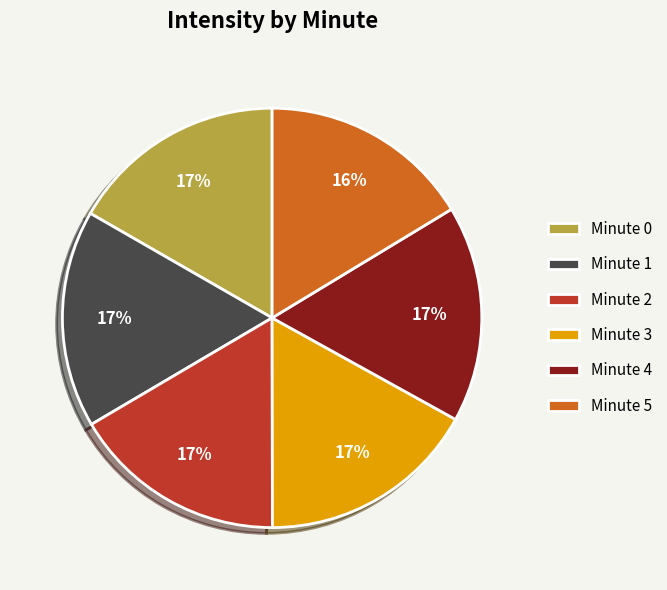

True or false: Minute 1 accounts for 17% of the total.

True